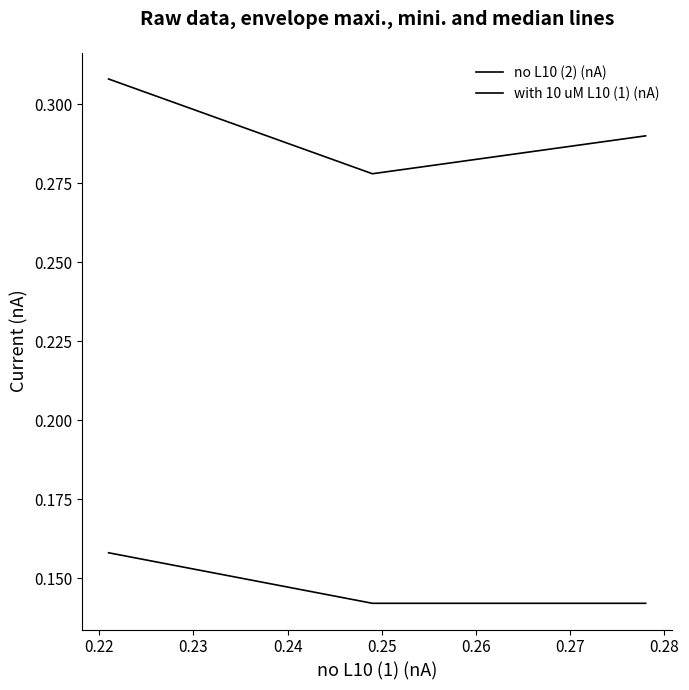

Rank the series by their average value, from lowest to highest.

with 10 uM L10 (1) (nA), no L10 (2) (nA)